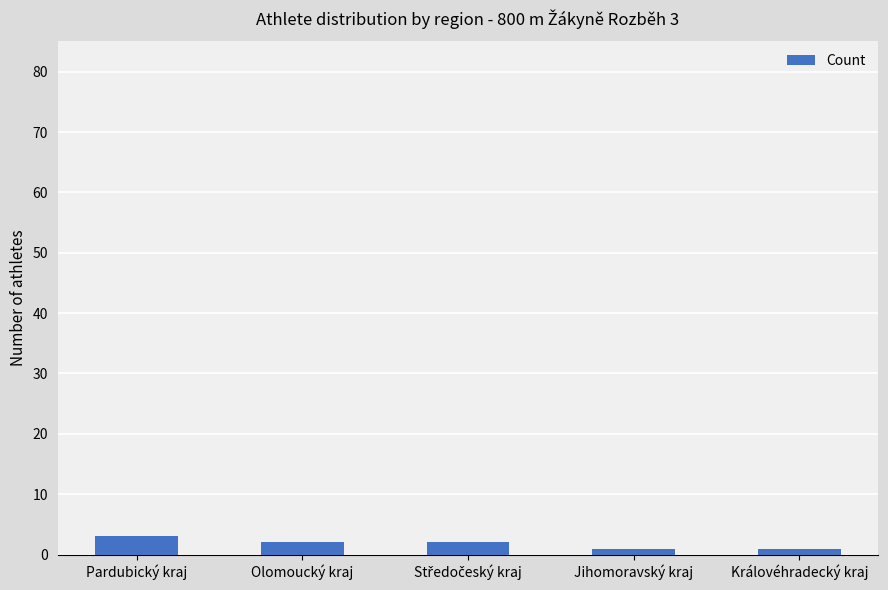

Which category has the highest value across all series?

Pardubický kraj